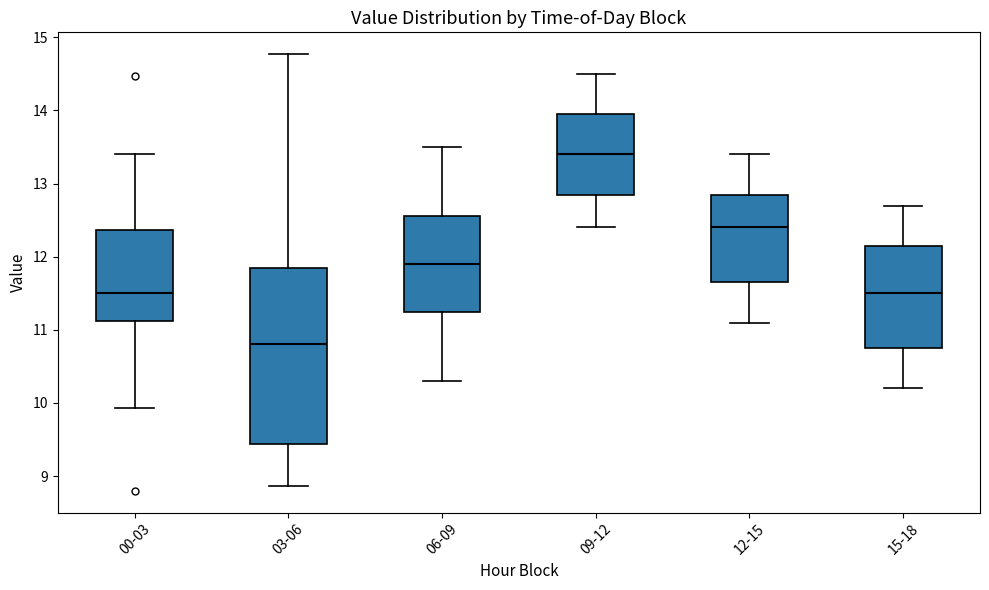

Which box's median line is the lowest?

03-06